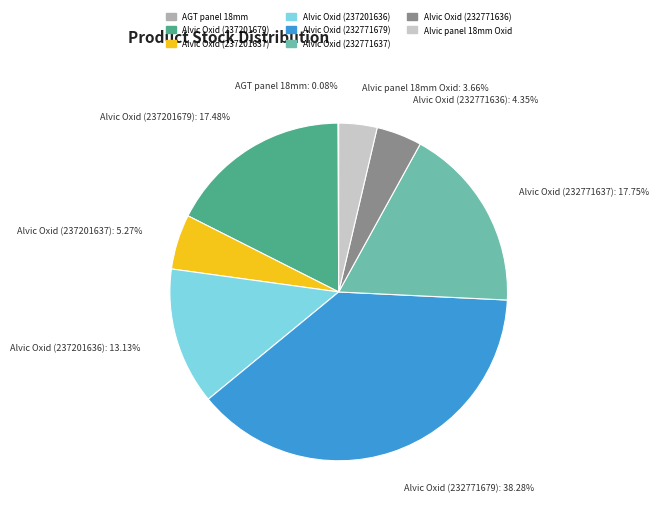

Which category has the biggest portion of the pie?

Alvic Oxid (232771679)